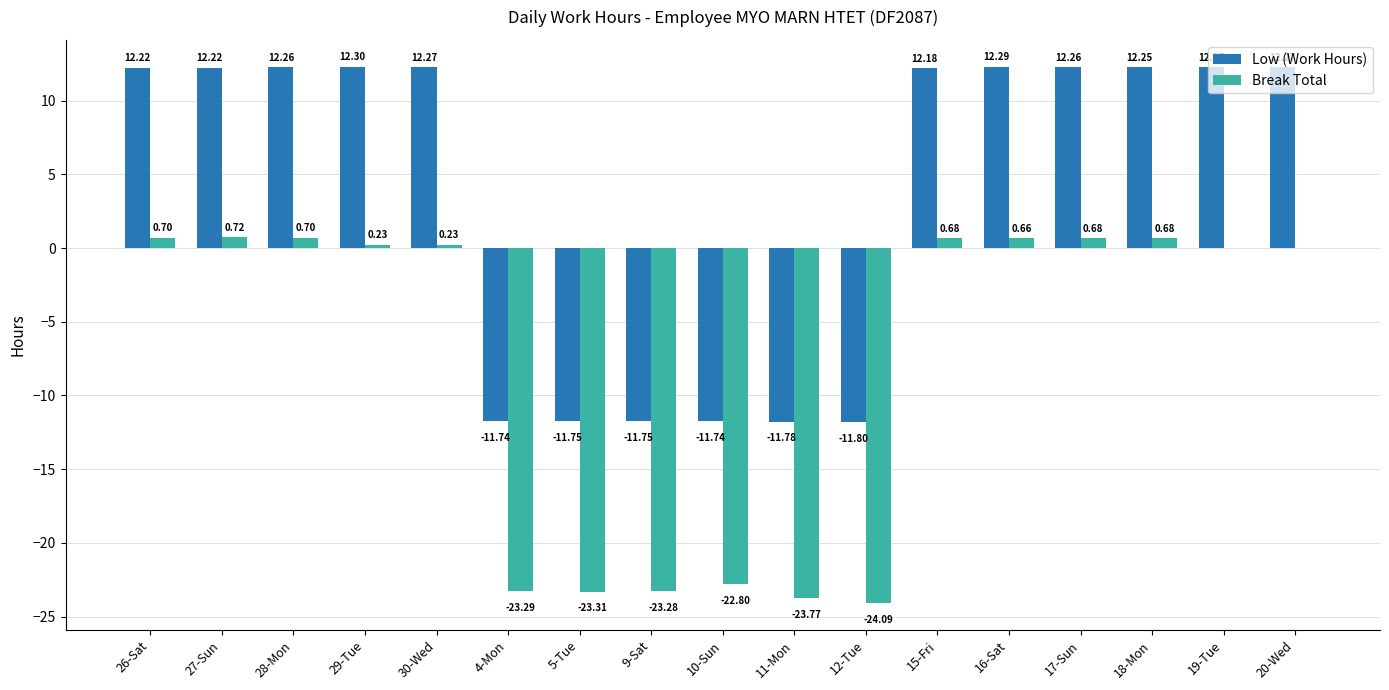

Which label corresponds to the largest value in the chart?

29-Tue